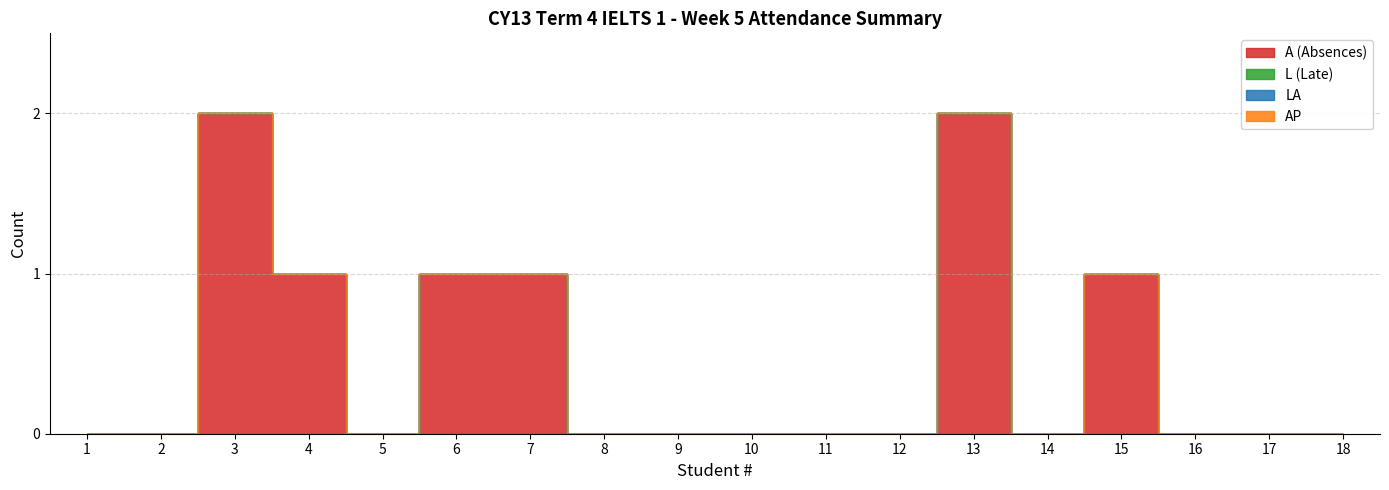

Reading right to left, what are all the values shown in this chart?

A (Absences): 0	0	0	1	0	2	0	0	0	0	0	1	1	0	1	2	0	0
L (Late): 0	0	0	0	0	0	0	0	0	0	0	0	0	0	0	0	0	0
LA: 0	0	0	0	0	0	0	0	0	0	0	0	0	0	0	0	0	0
AP: 0	0	0	0	0	0	0	0	0	0	0	0	0	0	0	0	0	0